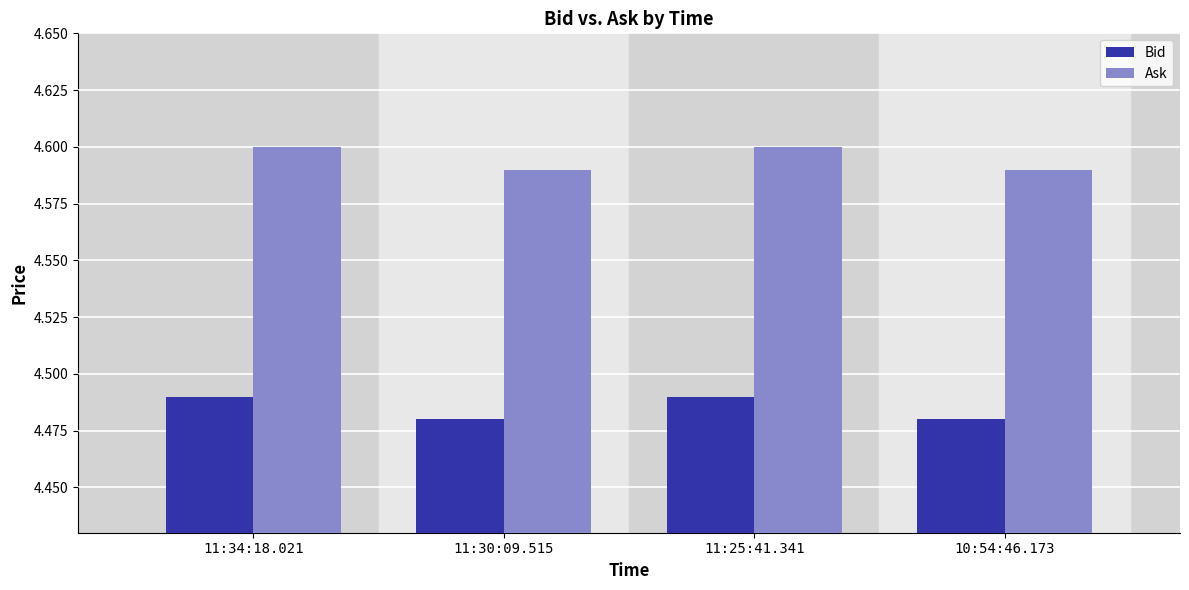

What position from the left is 11:25:41.341?

3